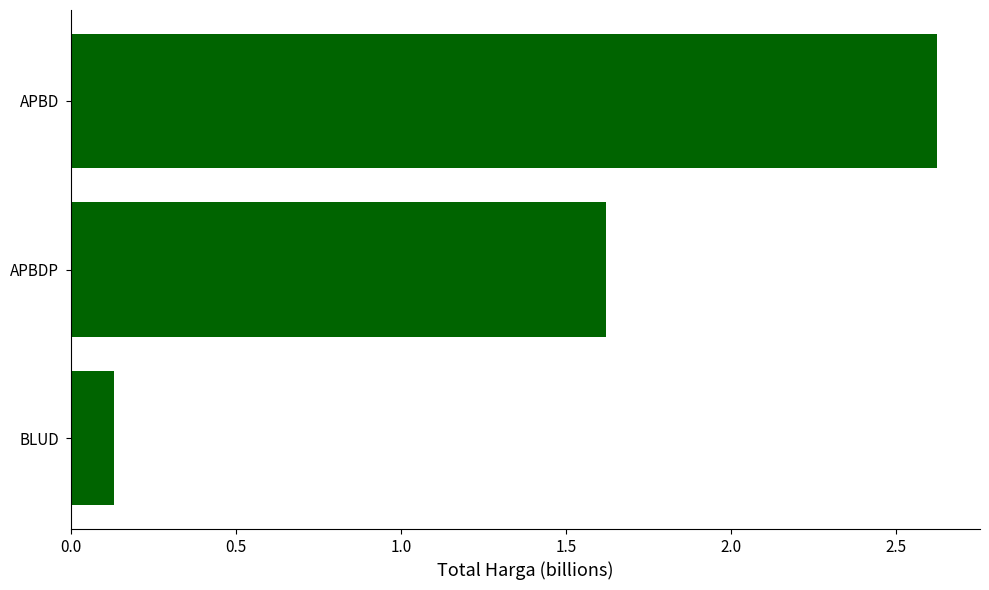

List the labels in order of value, smallest first.

BLUD, APBDP, APBD